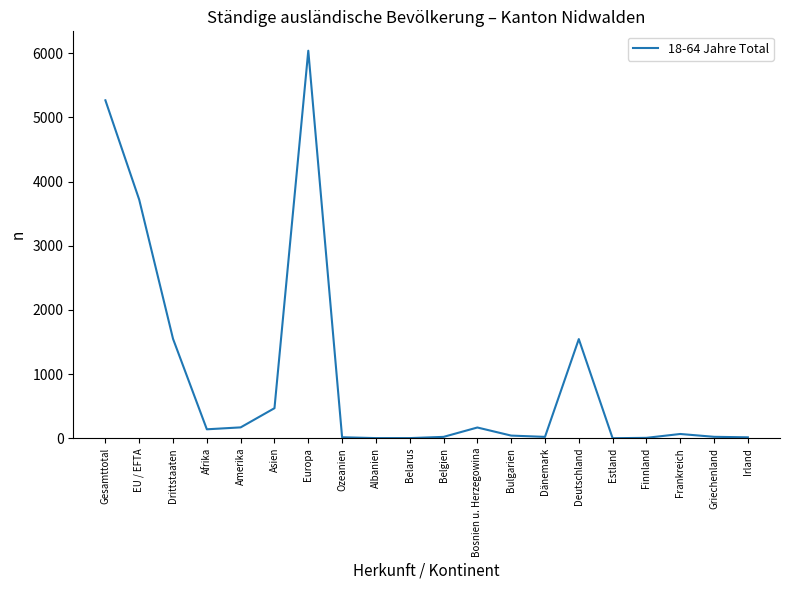

Which category has the highest value across all series?

Europa